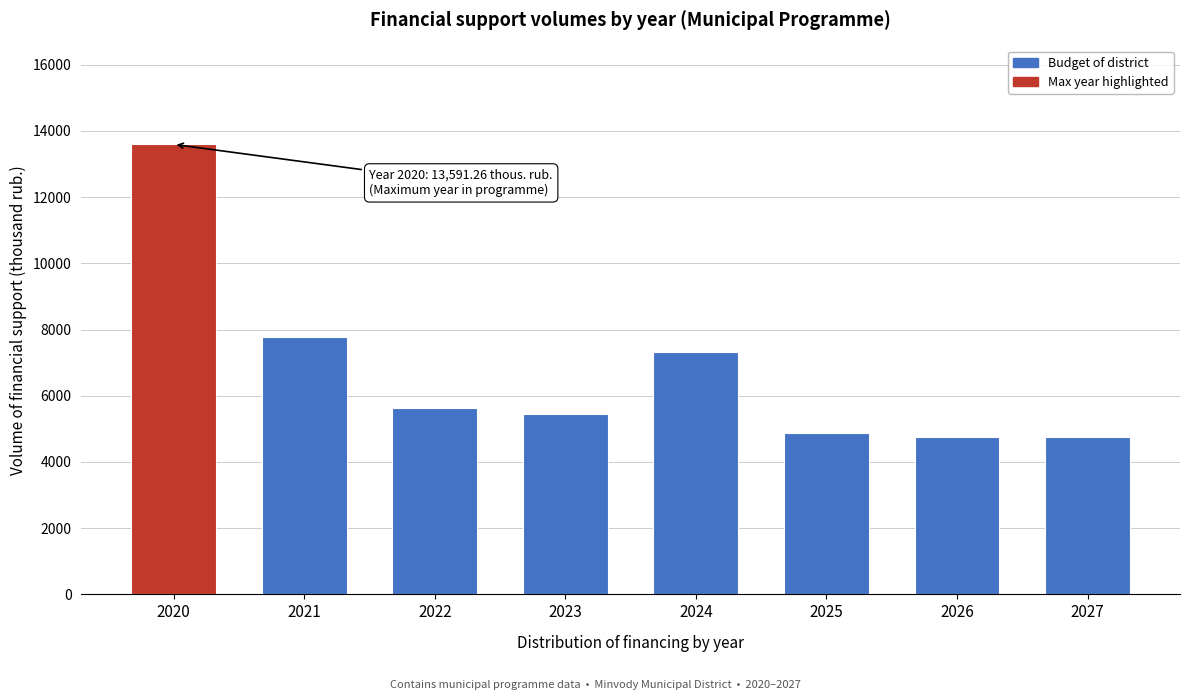

Which label corresponds to the largest value in the chart?

2020